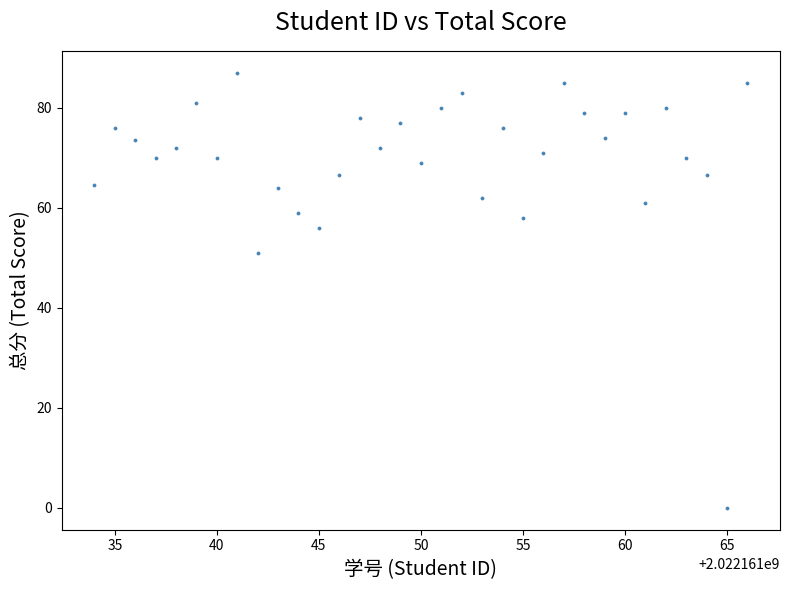

What is the range of Y values (max minus min)?

87.0